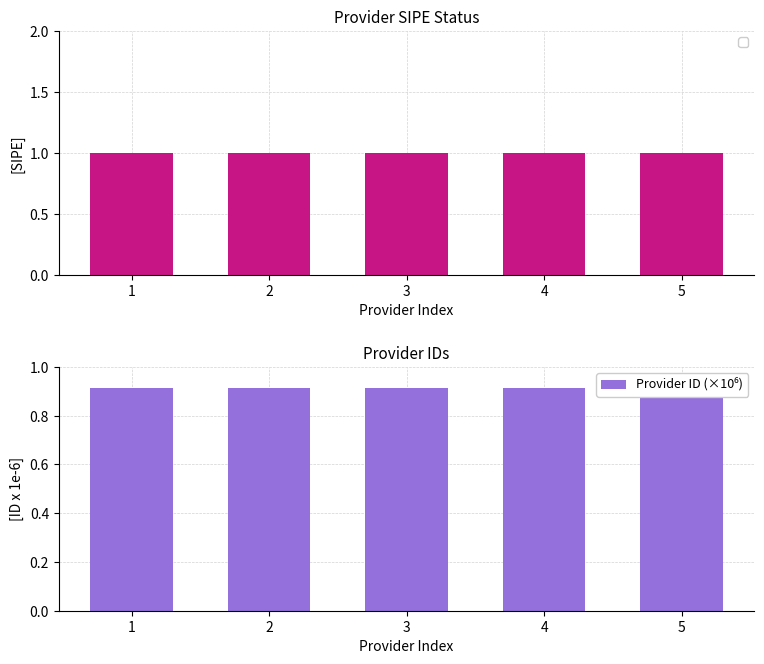

Reading right to left, transcribe all the data shown in this chart.

5=0.9	4=0.9	3=0.9	2=0.9	1=0.9